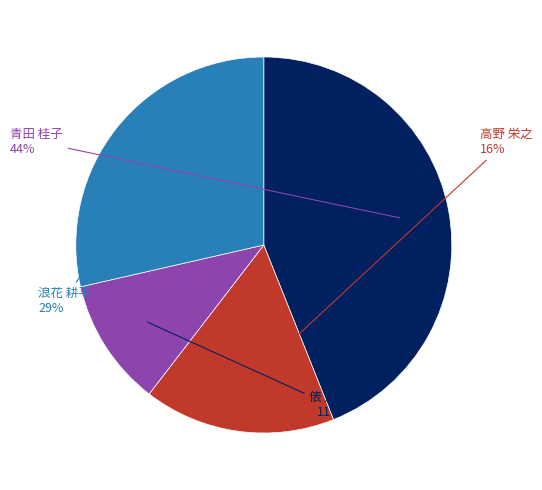

To the nearest percent, what is the combined percentage of 高野 栄之 and 浪花 耕平?

45%